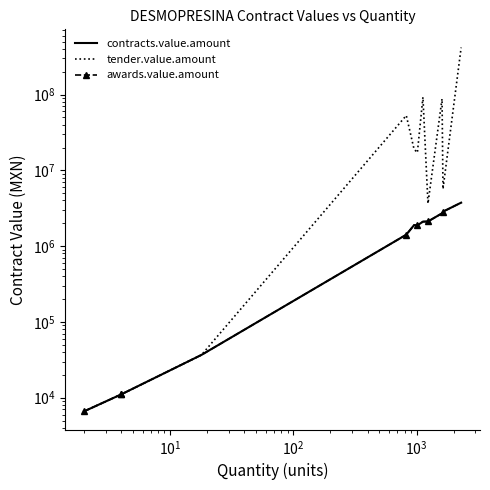

How many data points in contracts.value.amount are less than 1877242?

7